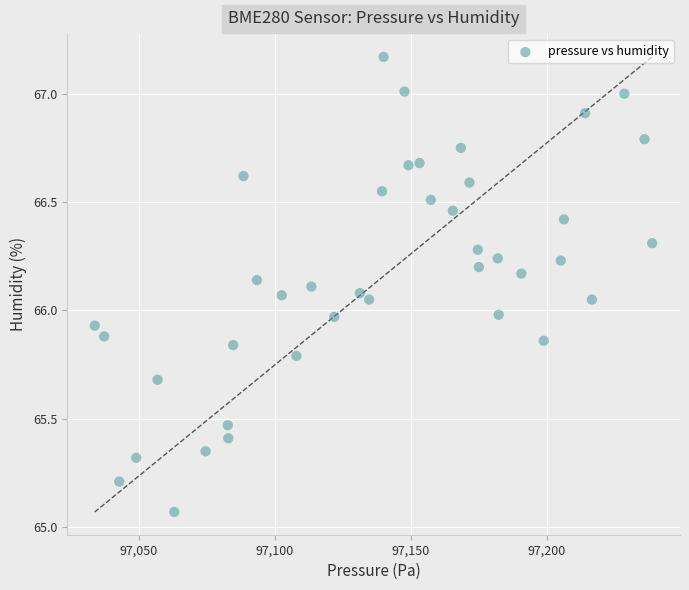

What is the range of X values (max minus min)?

205.1